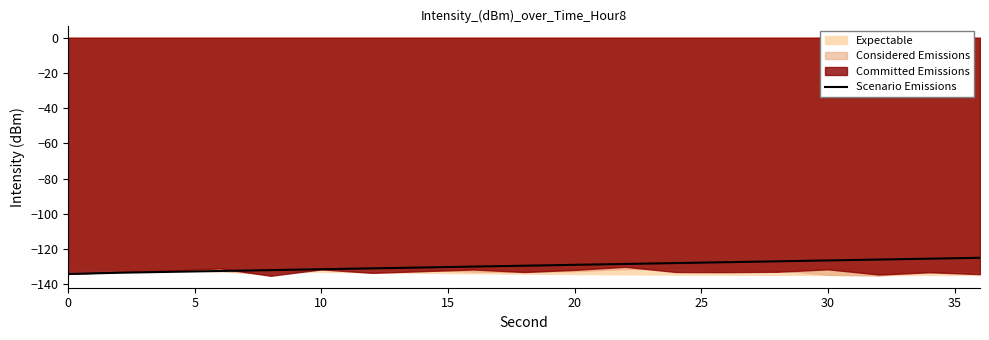

What is the value of the 3rd point from the left?

-133.0